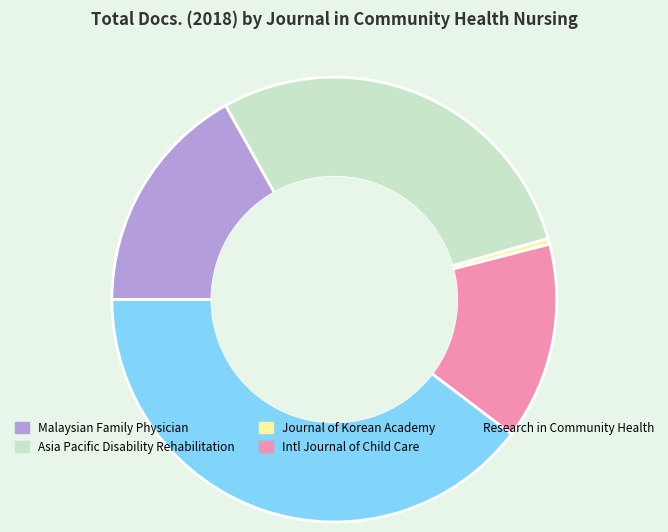

Which slice is the largest?

Research in Community Health